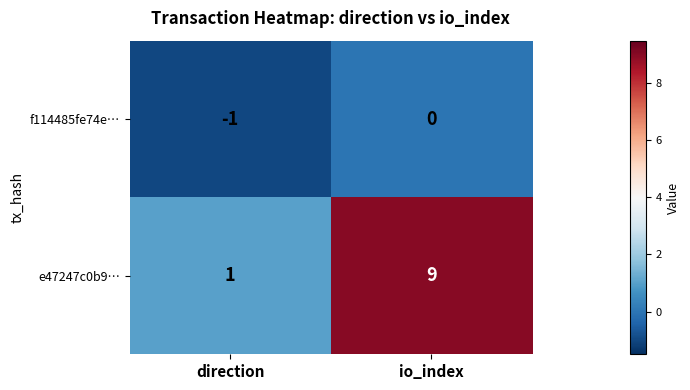

What is the difference between the maximum and minimum values in the e47247c0b9… series?

8